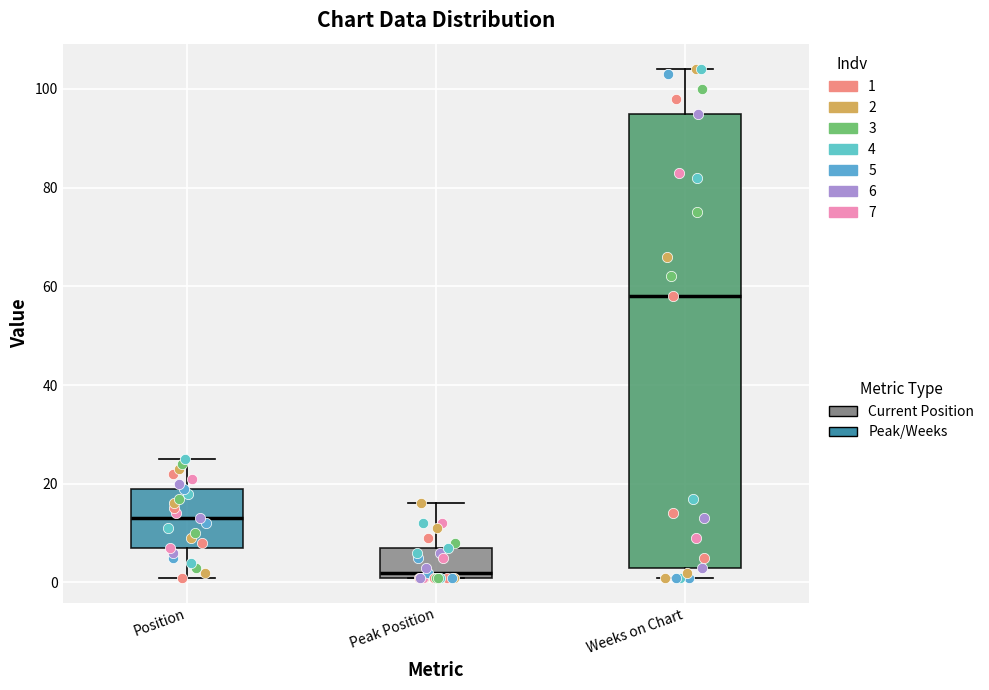

Which box is the tallest, from its lower edge to its upper edge?

Weeks on Chart